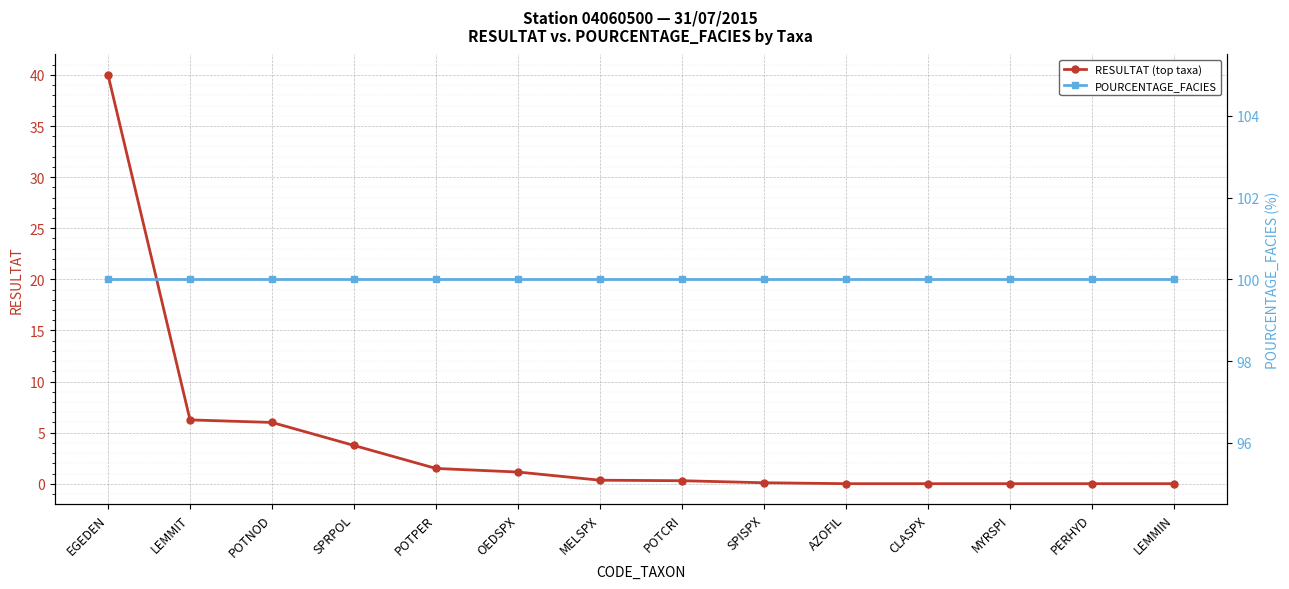

True or false: RESULTAT (top taxa) has a value of 0.5 at MELSPX.

False